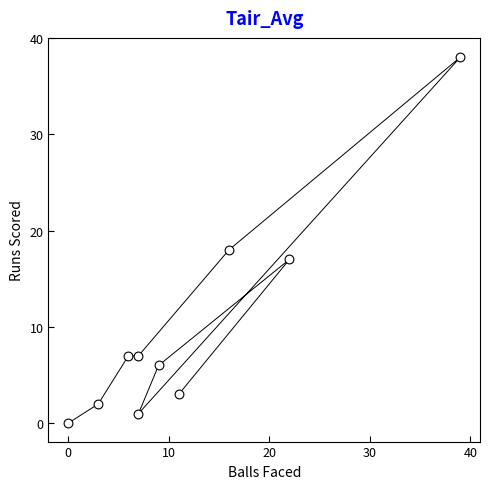

What is the range of X values (max minus min)?

39